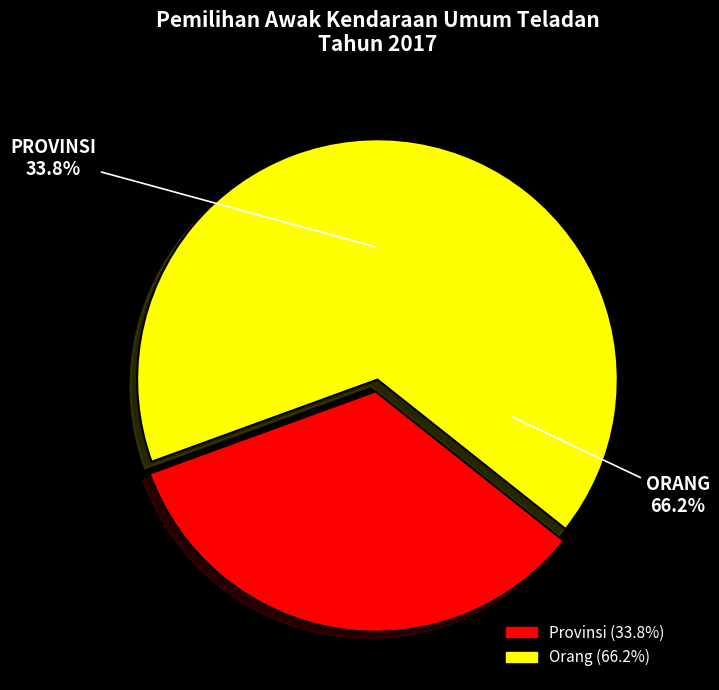

Which category has the smallest portion of the pie?

Provinsi